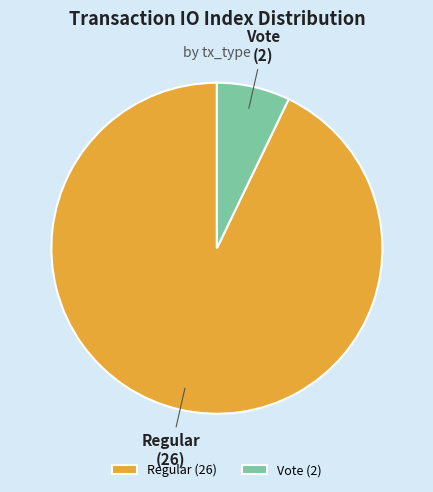

Count the number of slices in the pie.

2